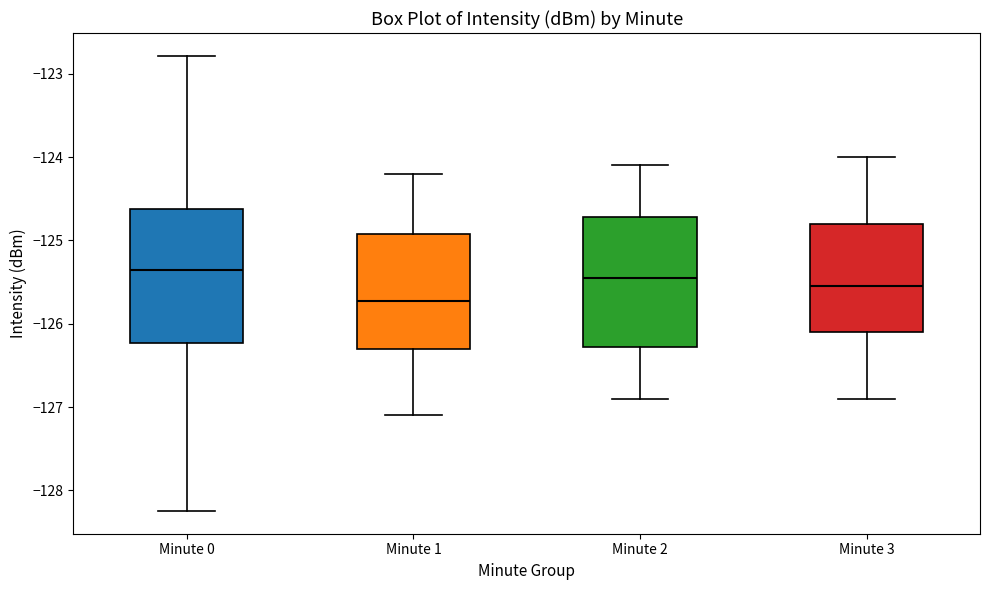

Which box's median line is the lowest?

Minute 1